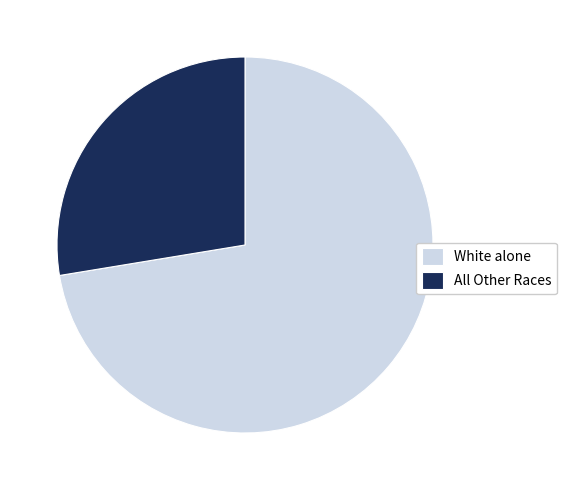

Which slice is the largest?

White alone